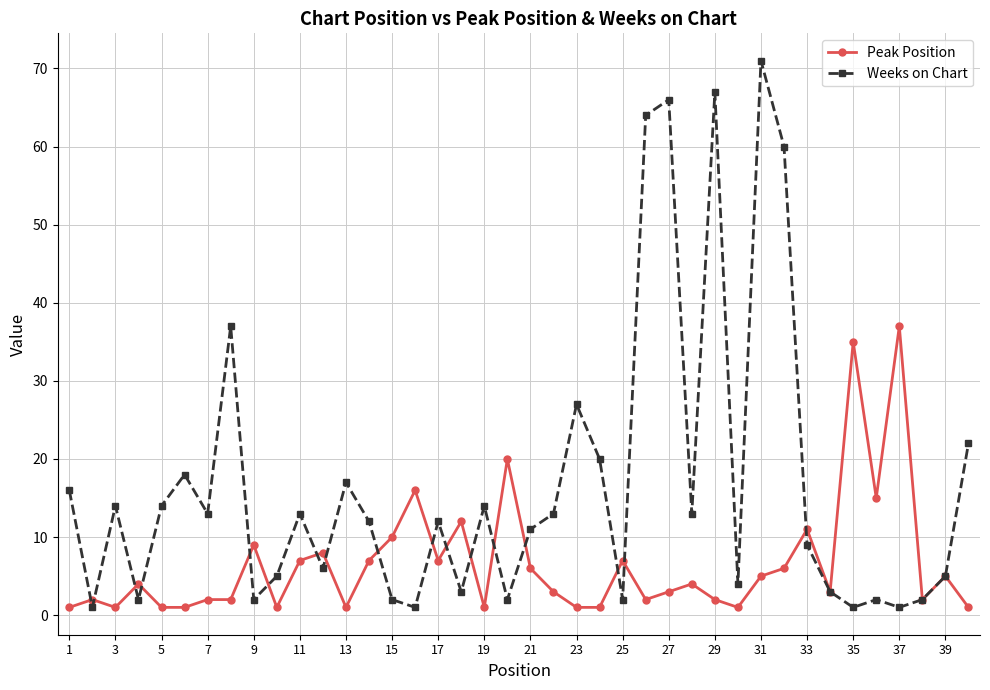

Does the chart have visible grid lines?

Yes